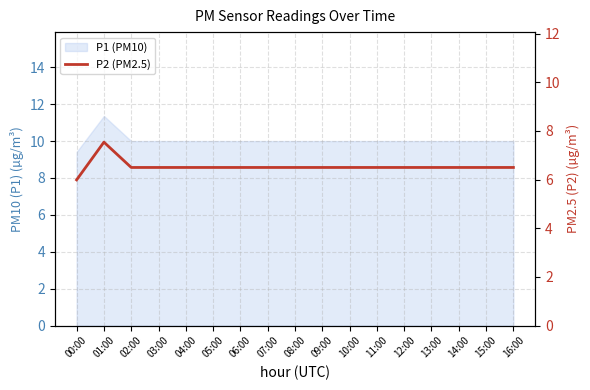

What position from the left is 07:00?

8